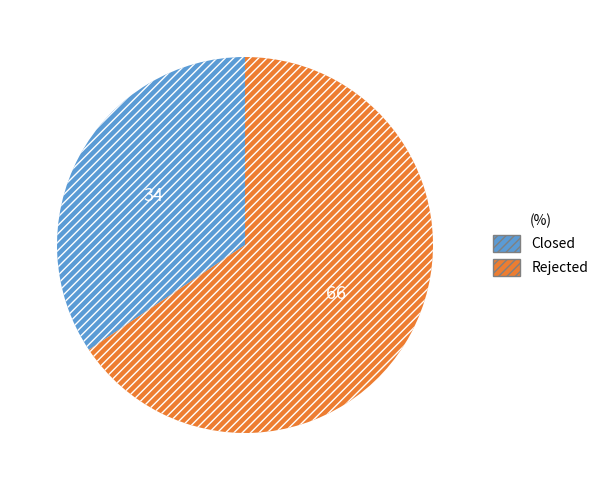

Which has a higher value, Closed or Rejected?

Rejected